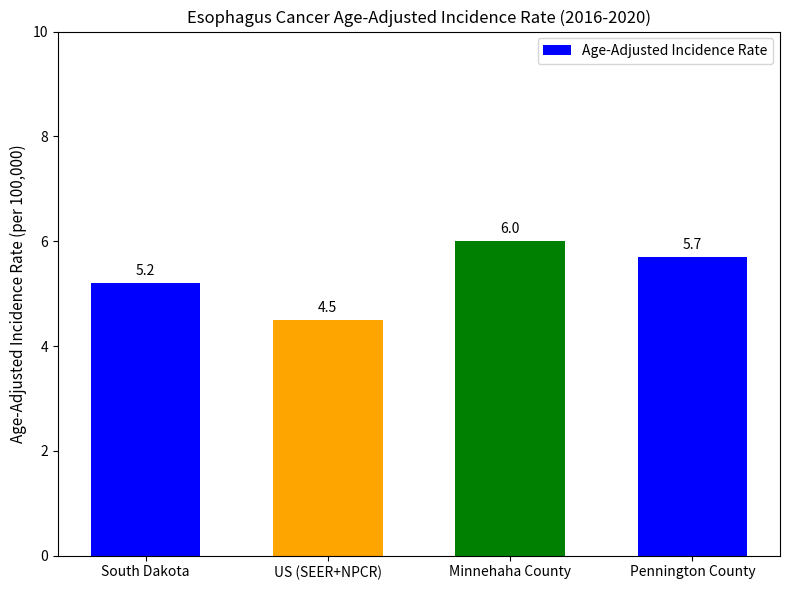

Approximately how many times larger is the value at Minnehaha County compared to Pennington County?

1.1